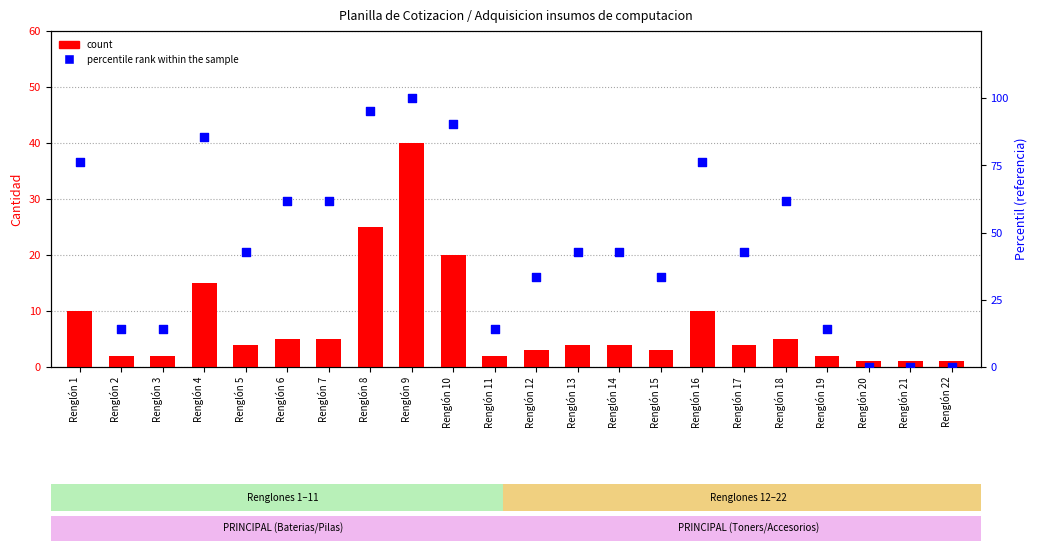

What are all the series names shown in the legend?

count, percentile rank within the sample